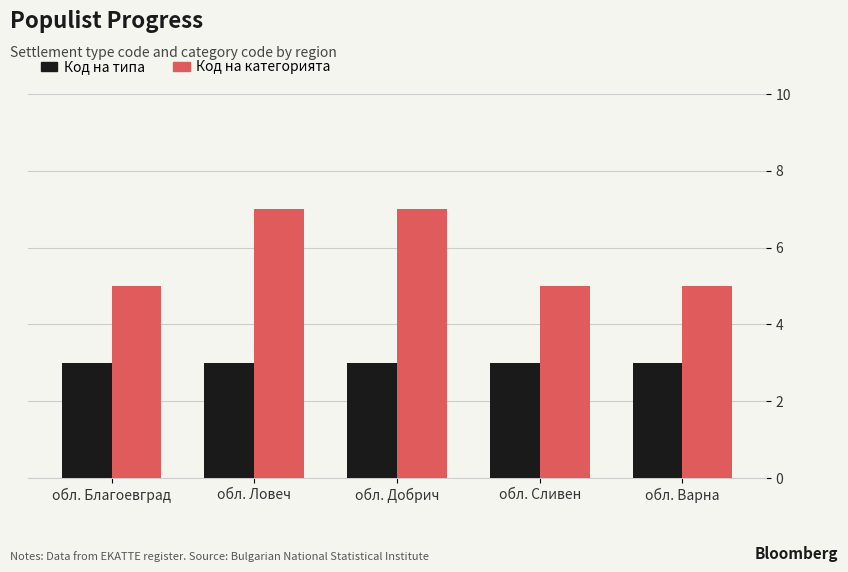

Does the chart contain any negative values?

No